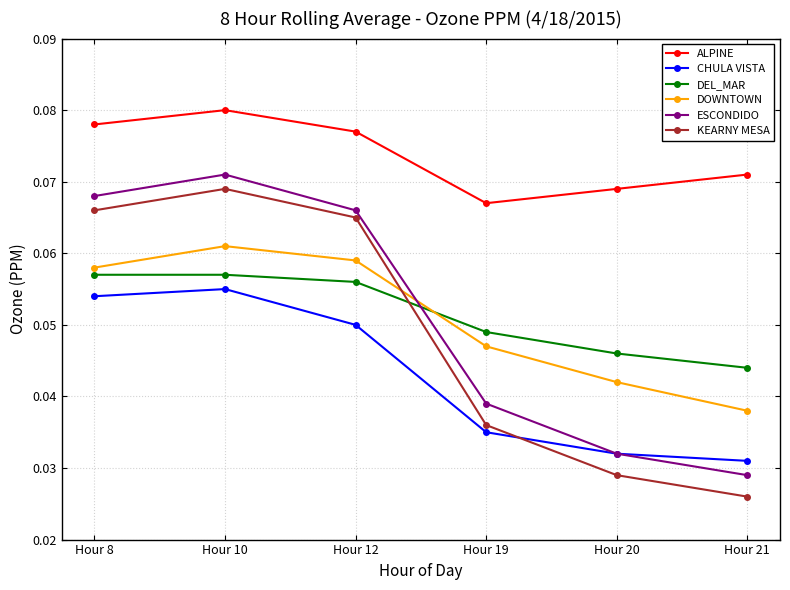

True or false: DOWNTOWN and CHULA VISTA cross at least once.

False